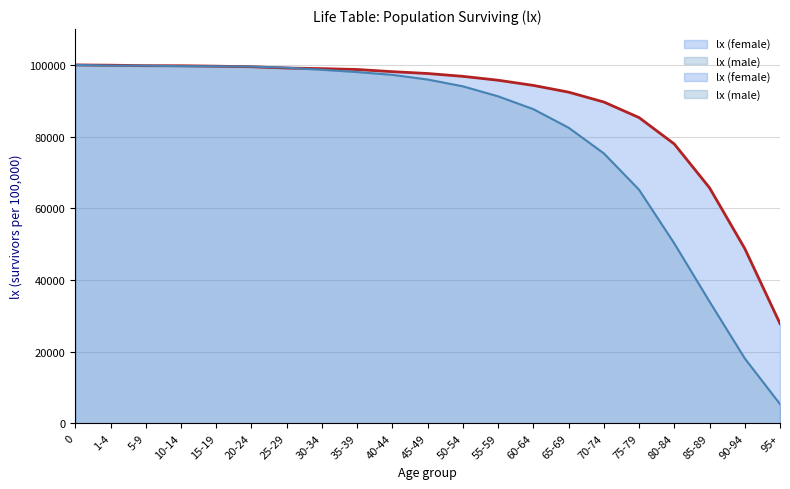

What is the difference between the lx (male) values at 85-89 and 55-59?

57268